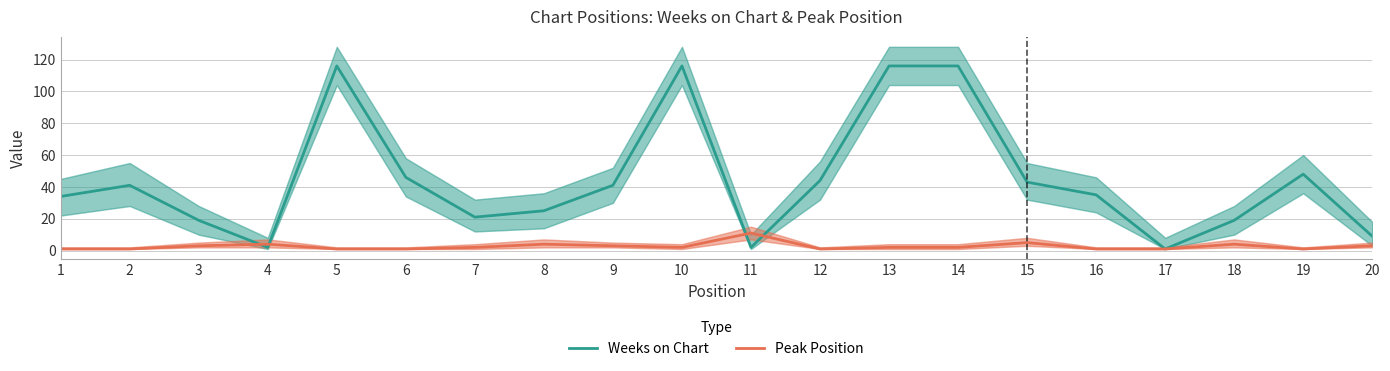

How many lines are shown in the chart?

2